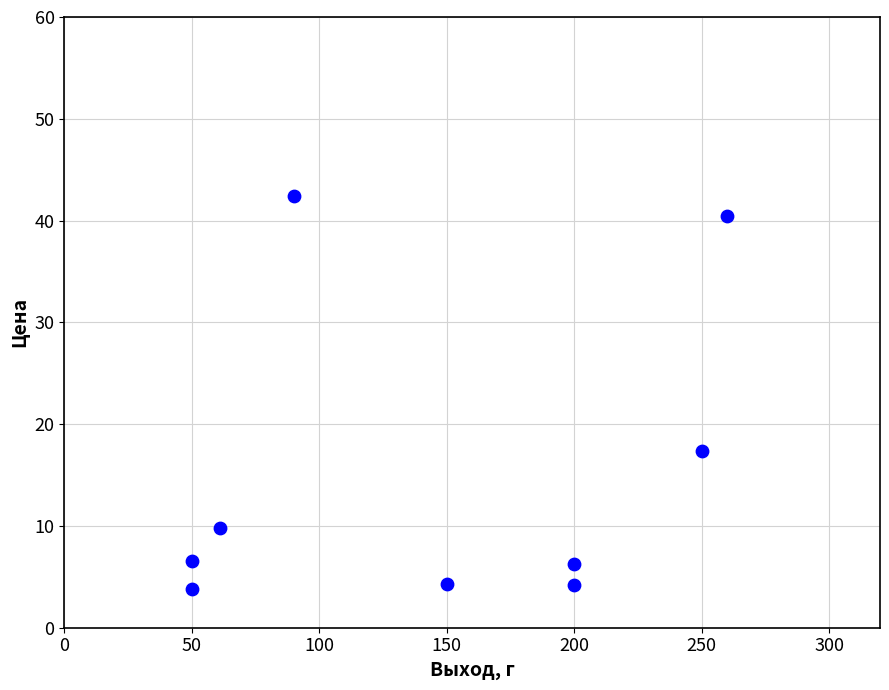

What is the average X value?

145.7